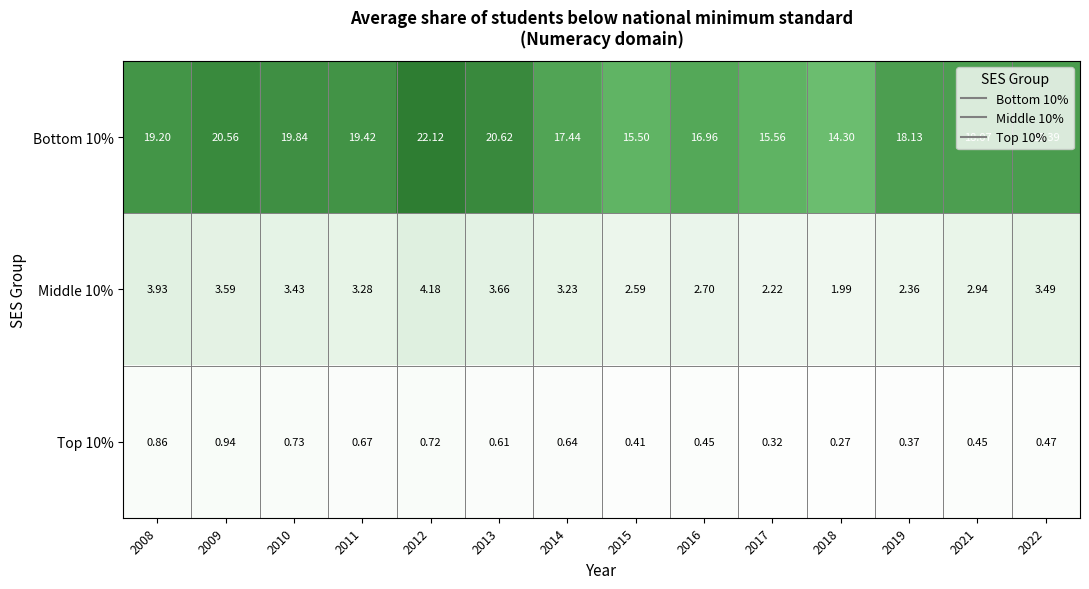

Count the number of data series in this chart.

3